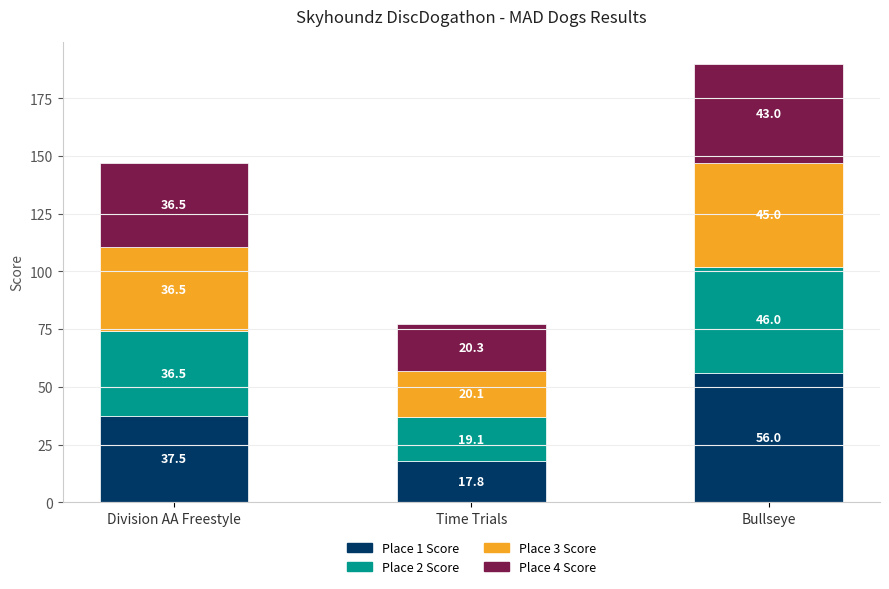

Is it true that Place 1 Score equals 60.3 at Division AA Freestyle?

False